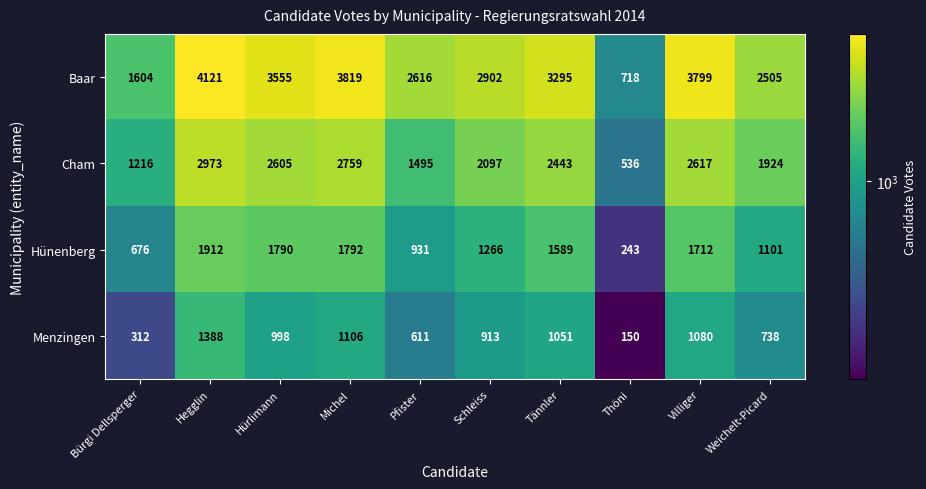

Where does the Cham series first go above 2443?

Hegglin